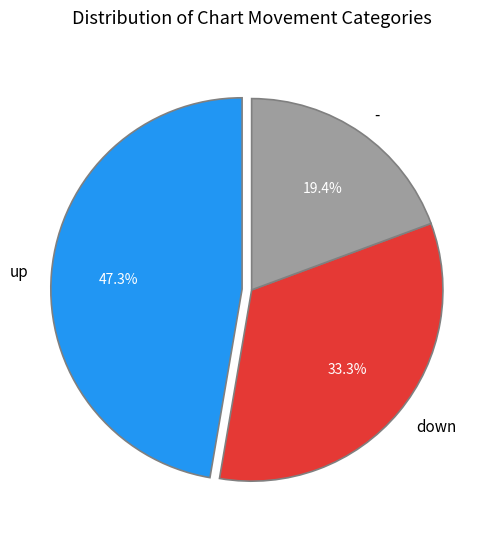

To the nearest percent, what percentage of the pie is down?

33%